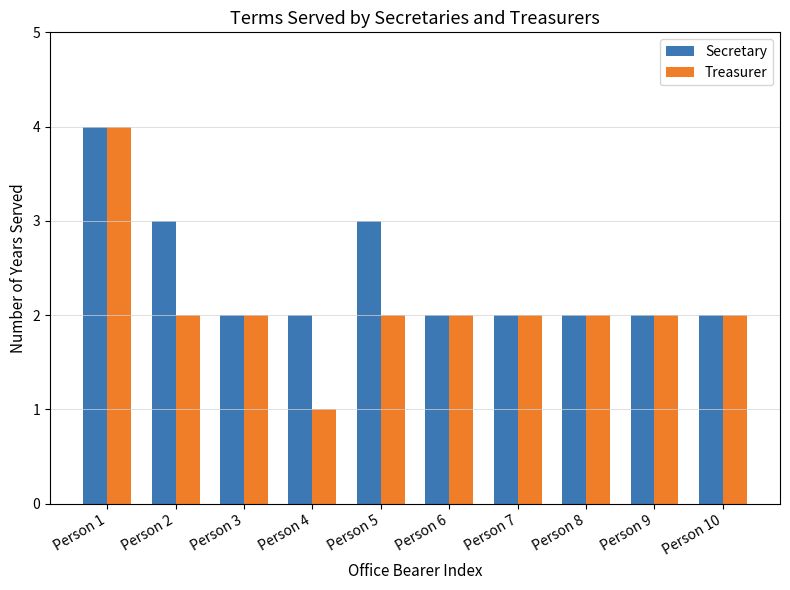

Which series has the widest spread of values?

Treasurer